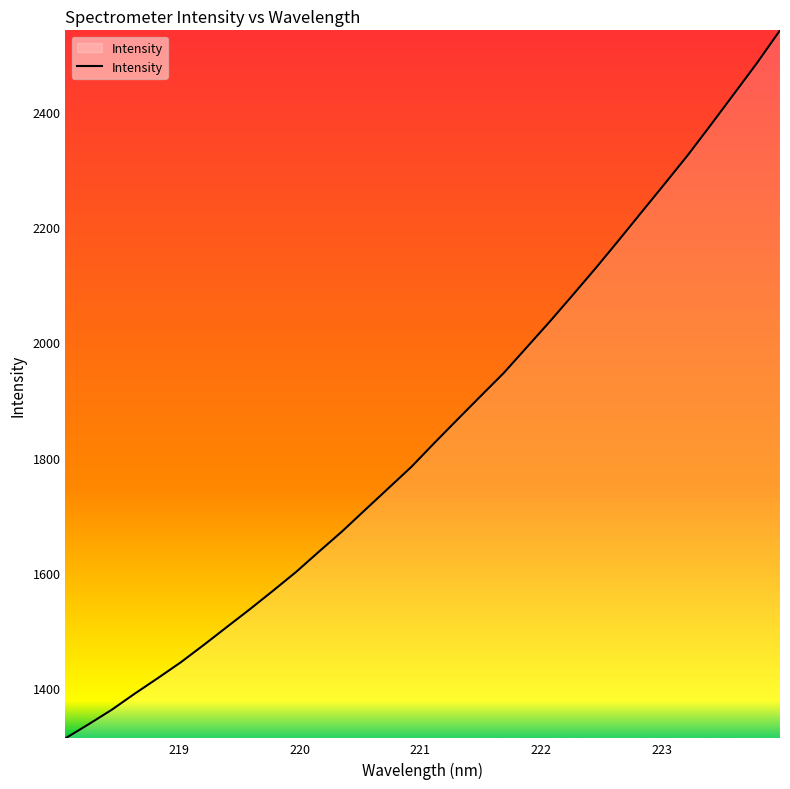

What is the difference between the maximum and minimum values?

1229.0